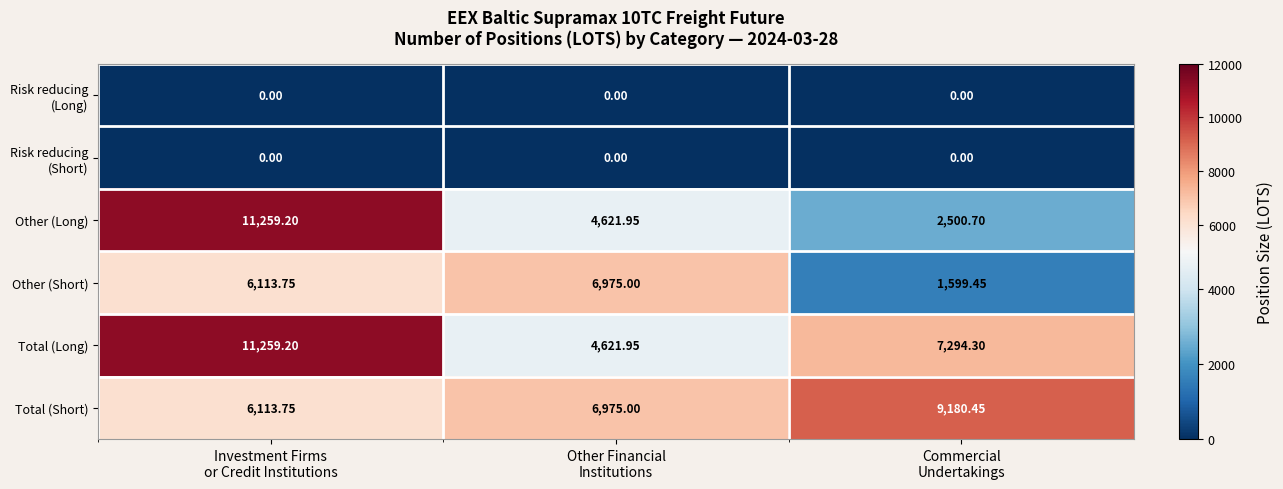

Which series has the largest range (max minus min)?

Other (Long)